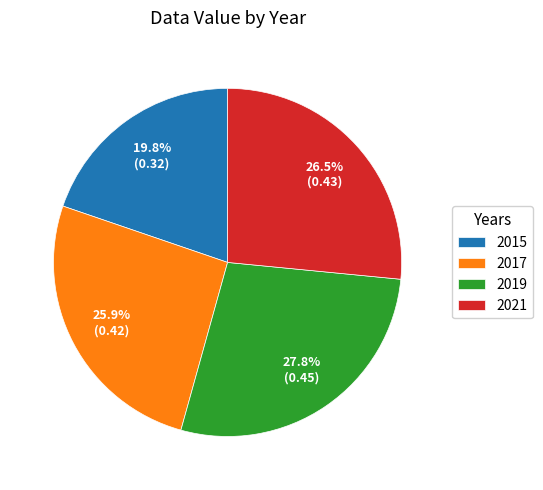

Is it true that 2015 is 32% of the pie?

False